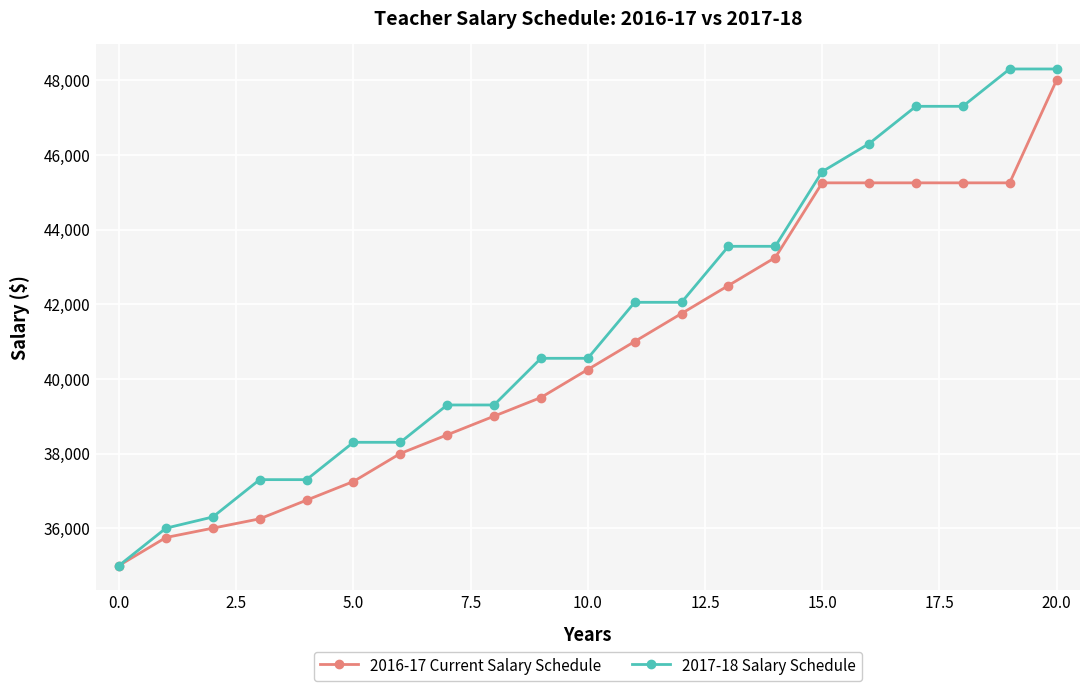

Which series has the largest range (max minus min)?

2017-18 Salary Schedule